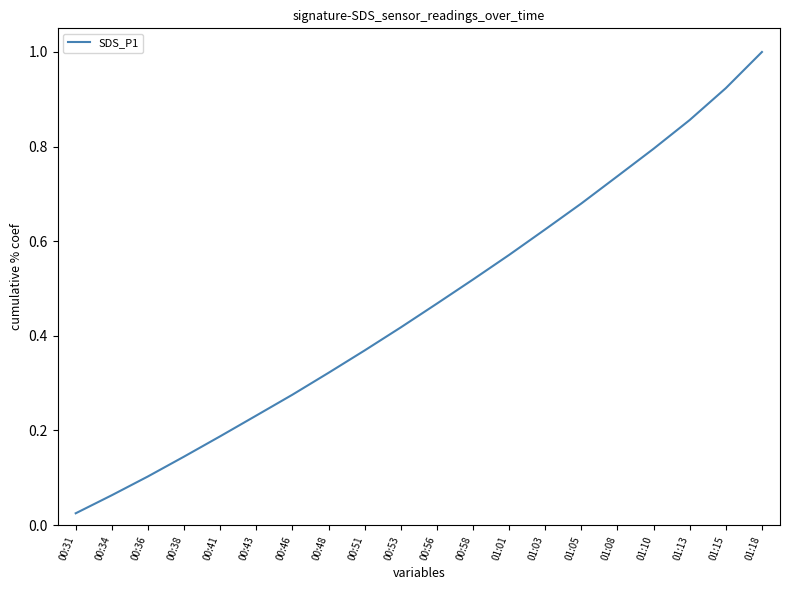

At which category does the chart reach its minimum across all series?

00:31